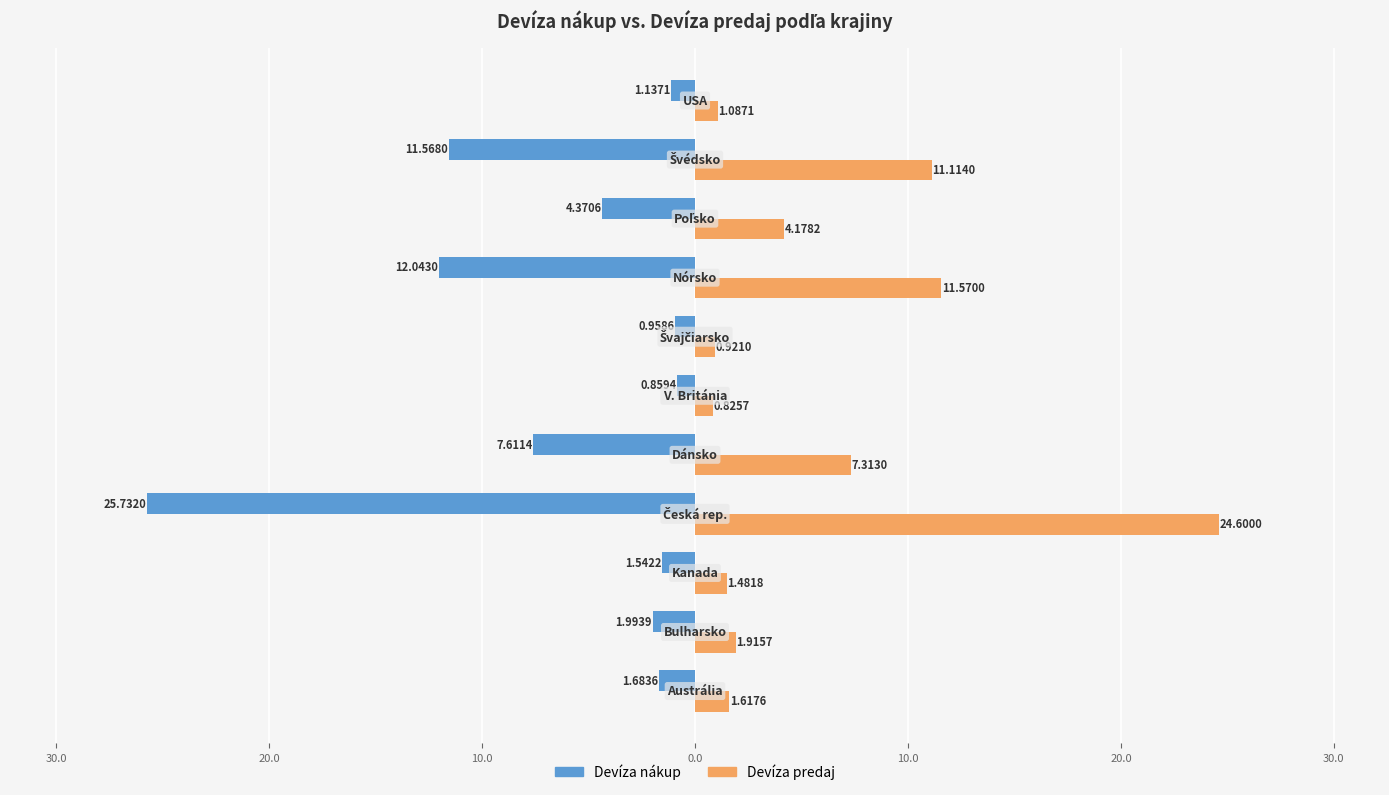

What is the value of the Devíza predaj bar at the 10th from the left?

11.1